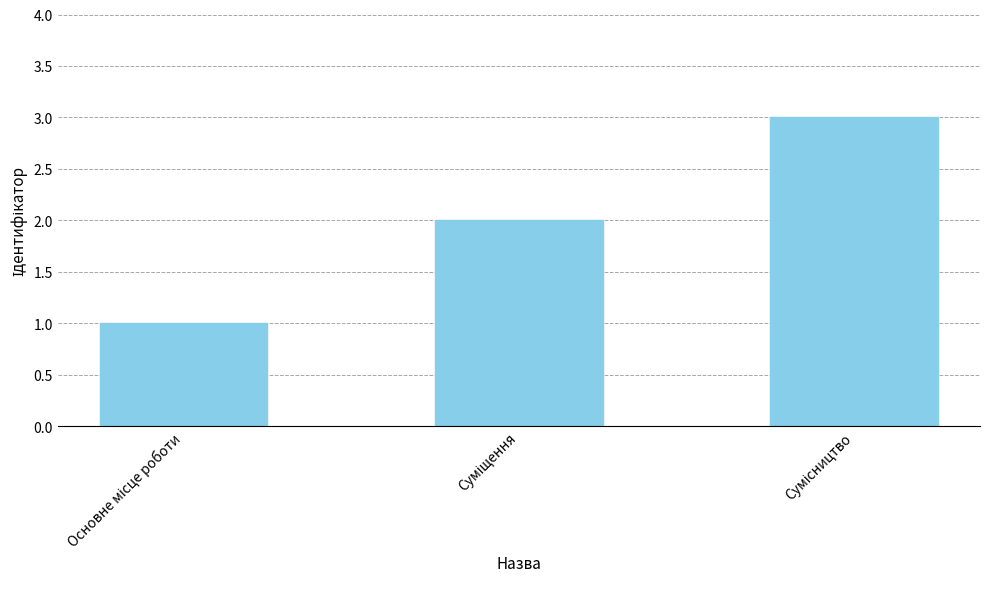

What is the smallest value displayed?

1